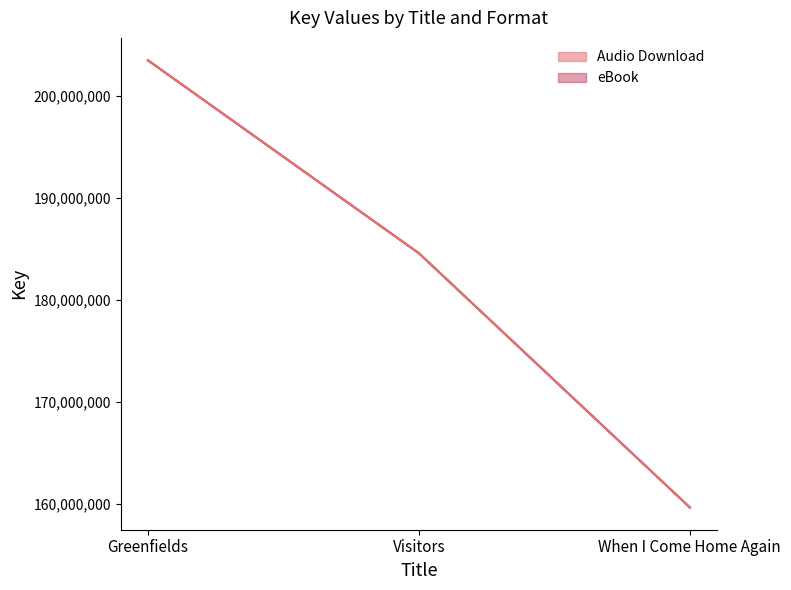

The eBook series shows 203504357 at Greenfields. True or false?

True